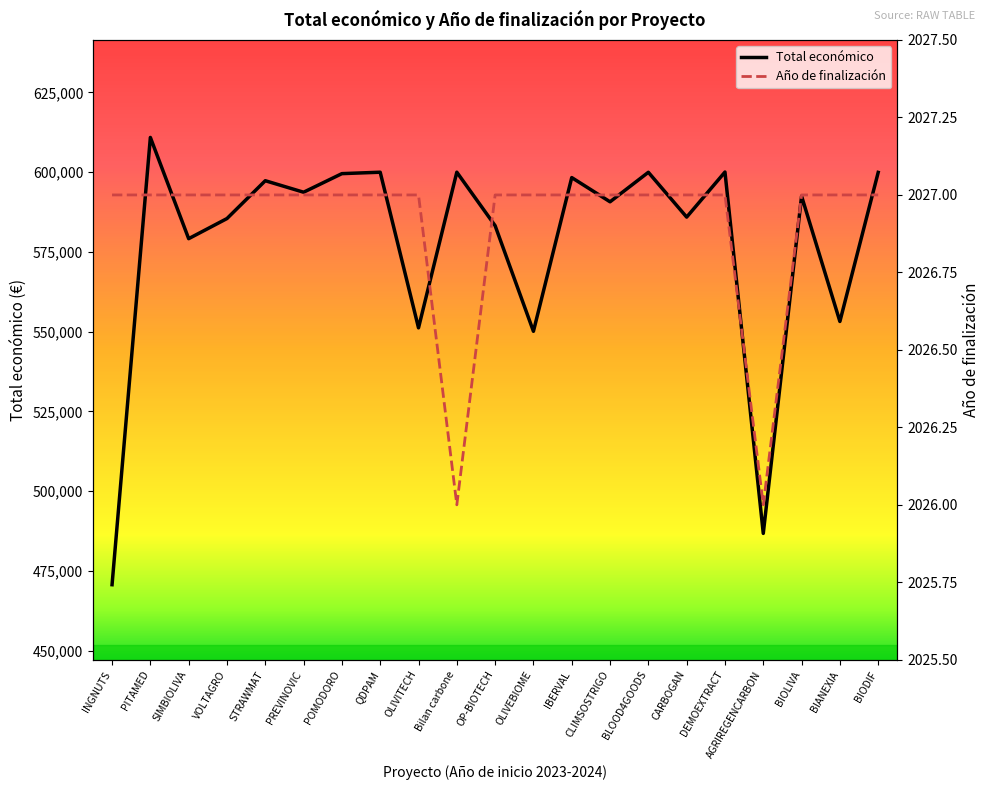

True or false: Año de finalización and Total económico intersect in this chart.

False